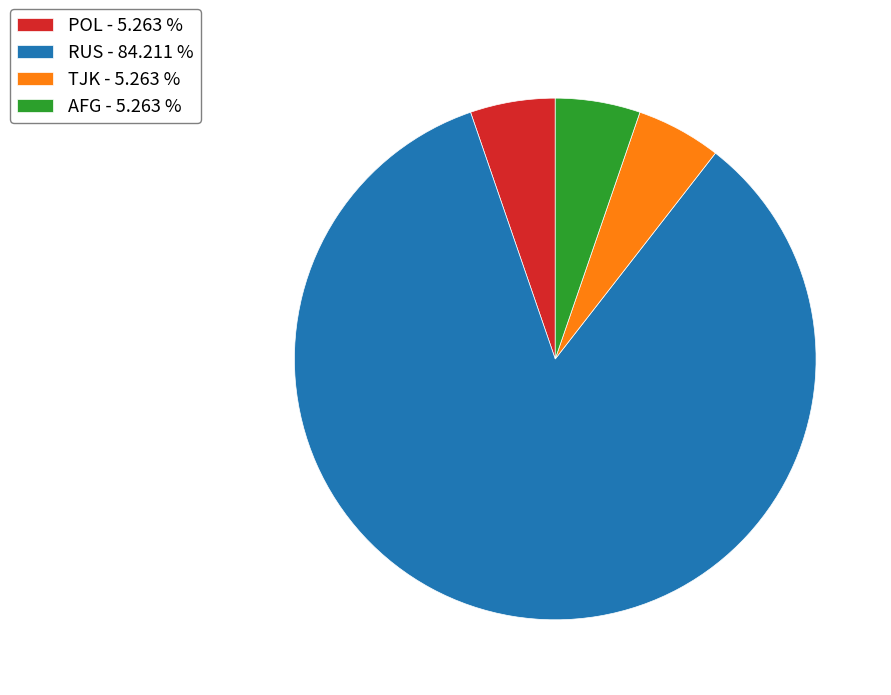

Is it true that TJK is 1% of the pie?

False